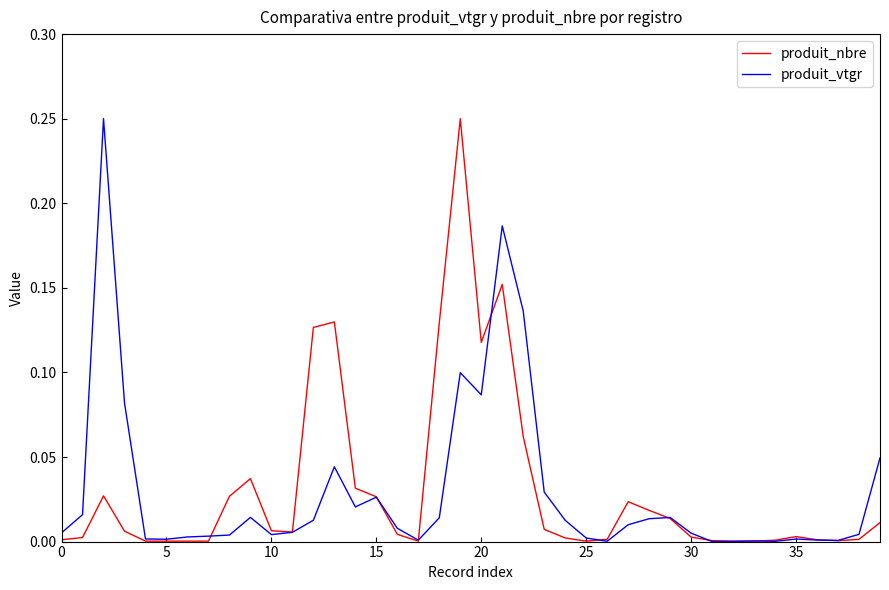

How many interior local peaks does the produit_vtgr series have?

9